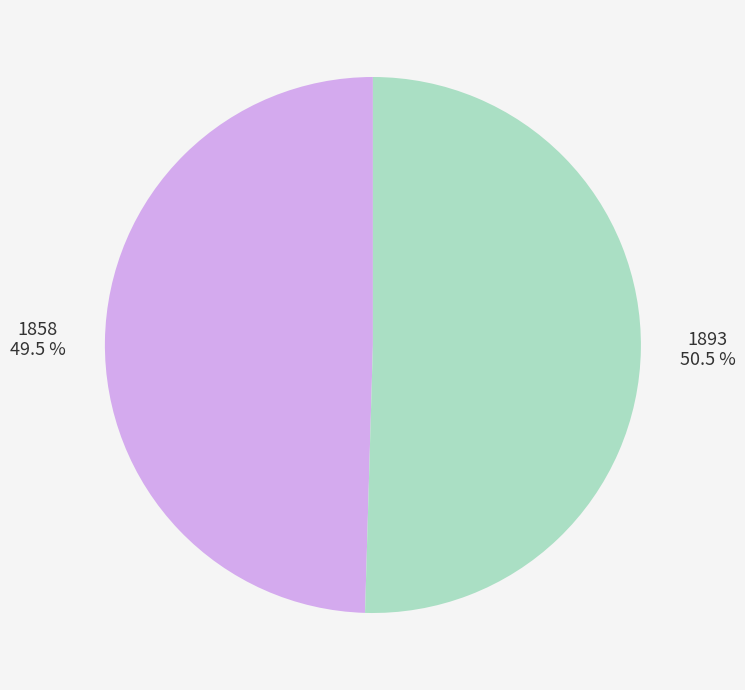

To the nearest percent, what is the difference between the largest and smallest slice percentages?

1%